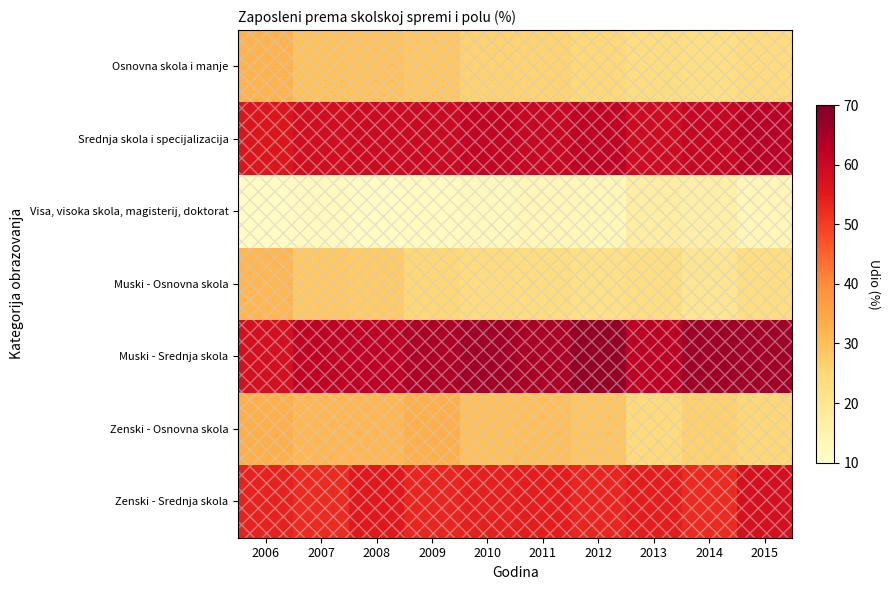

At 2015, list the series in order from smallest to largest.

Visa, visoka skola, magisterij, doktorat, Muski - Osnovna skola, Osnovna skola i manje, Zenski - Osnovna skola, Zenski - Srednja skola, Srednja skola i specijalizacija, Muski - Srednja skola